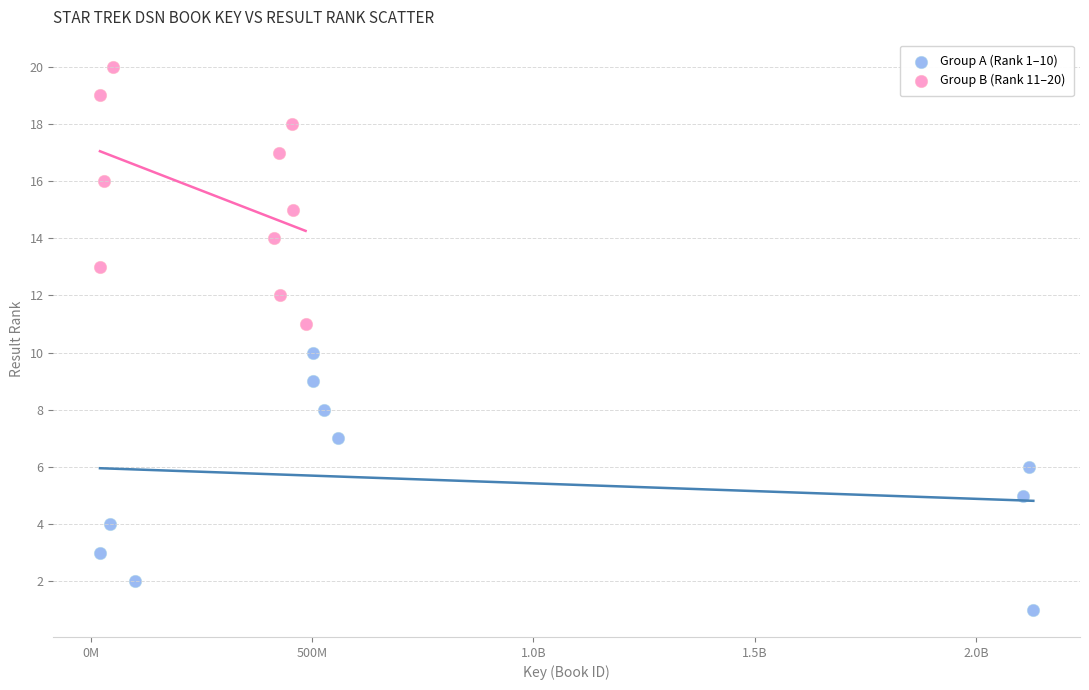

Which series contains the lowest Y value?

Group A (Rank 1–10)